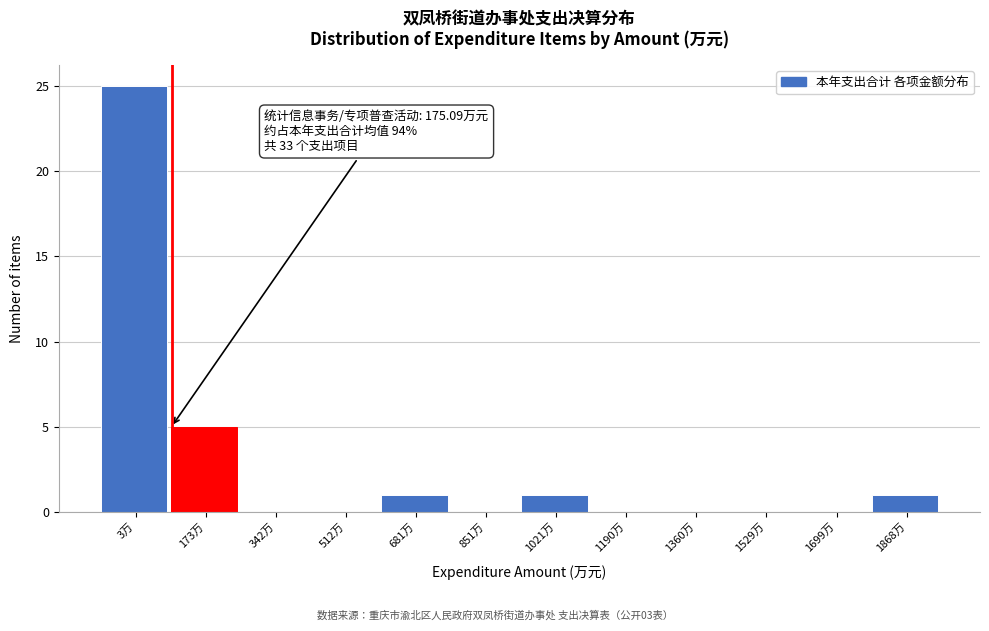

Reading left to right, what are all the values shown in this chart?

3万=25	173万=5	342万=0	512万=0	681万=1	851万=0	1021万=1	1190万=0	1360万=0	1529万=0	1699万=0	1868万=1